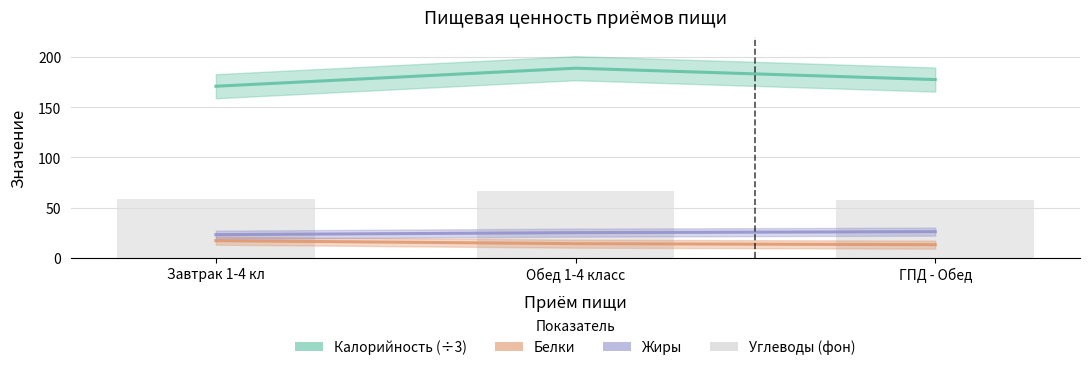

Reading left to right, what are all the values shown in this chart?

Калорийность (÷3): Завтрак 1-4 кл=171.0	Обед 1-4 класс=189.0	ГПД - Обед=177.7
Белки: Завтрак 1-4 кл=17.0	Обед 1-4 класс=14.0	ГПД - Обед=13.0
Жиры: Завтрак 1-4 кл=23.0	Обед 1-4 класс=25.0	ГПД - Обед=26.0
Углеводы (фон): Завтрак 1-4 кл=59.0	Обед 1-4 класс=67.0	ГПД - Обед=58.0